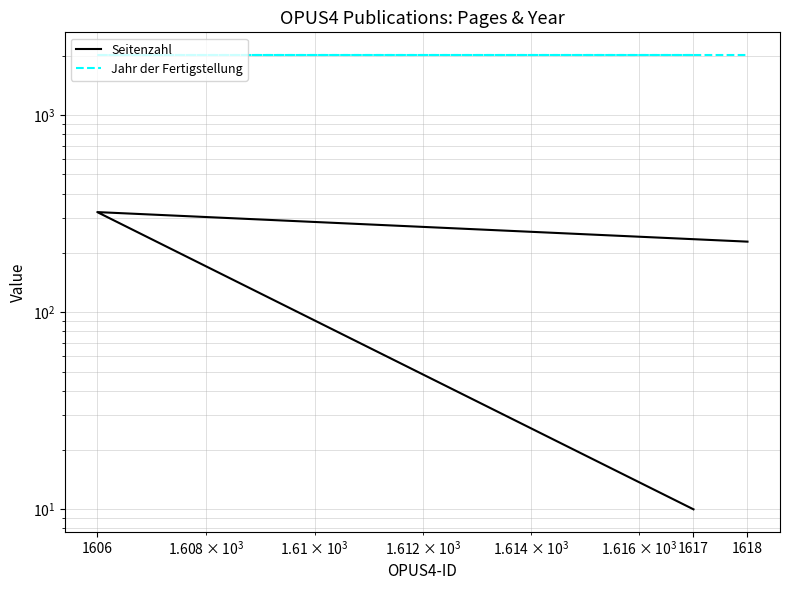

What is the average value of the Jahr der Fertigstellung series?

2016